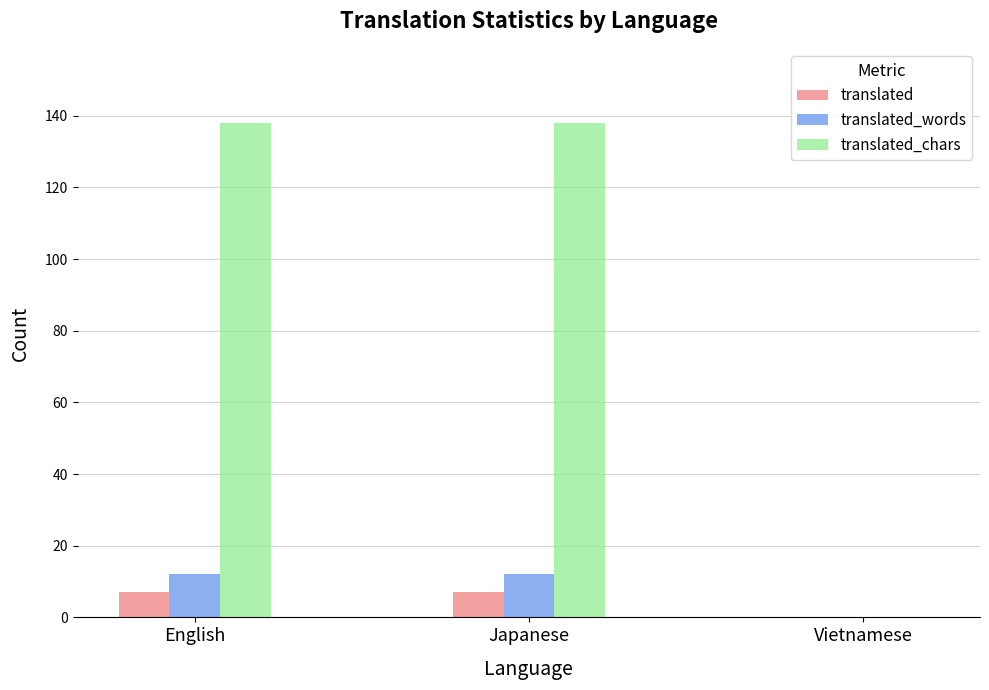

How many distinct data groups are displayed?

3